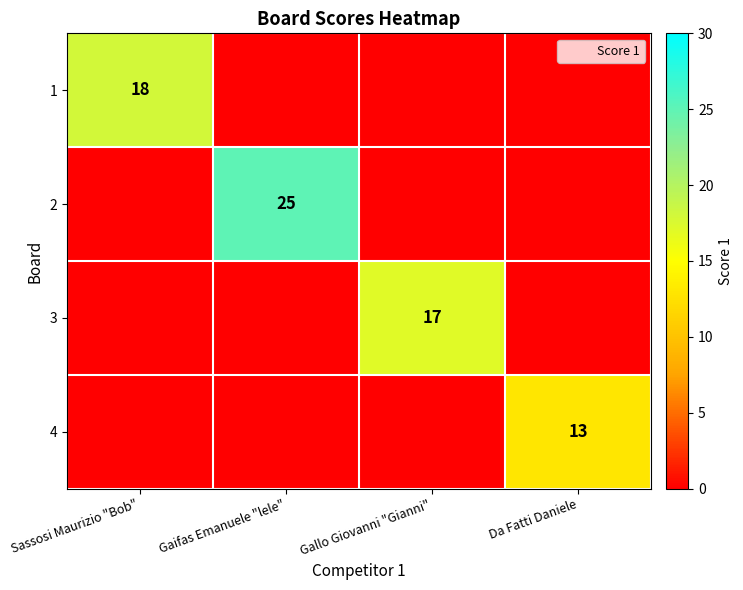

Rank the series by their maximum value, from lowest to highest.

4, 3, 1, 2